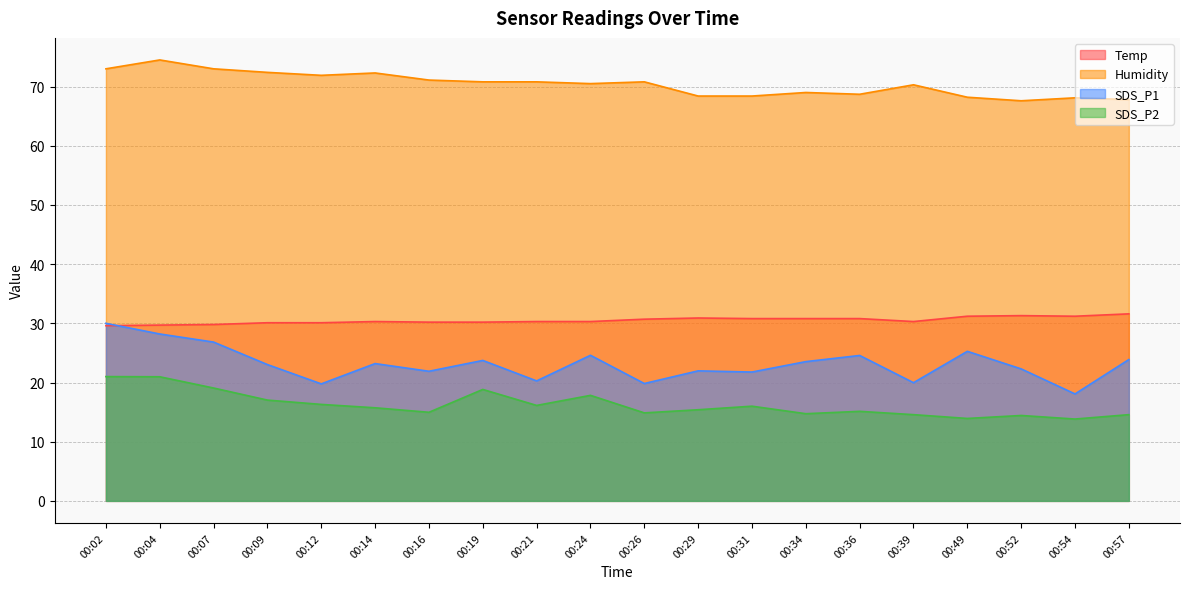

At which category is the sum across all series the highest?

00:02